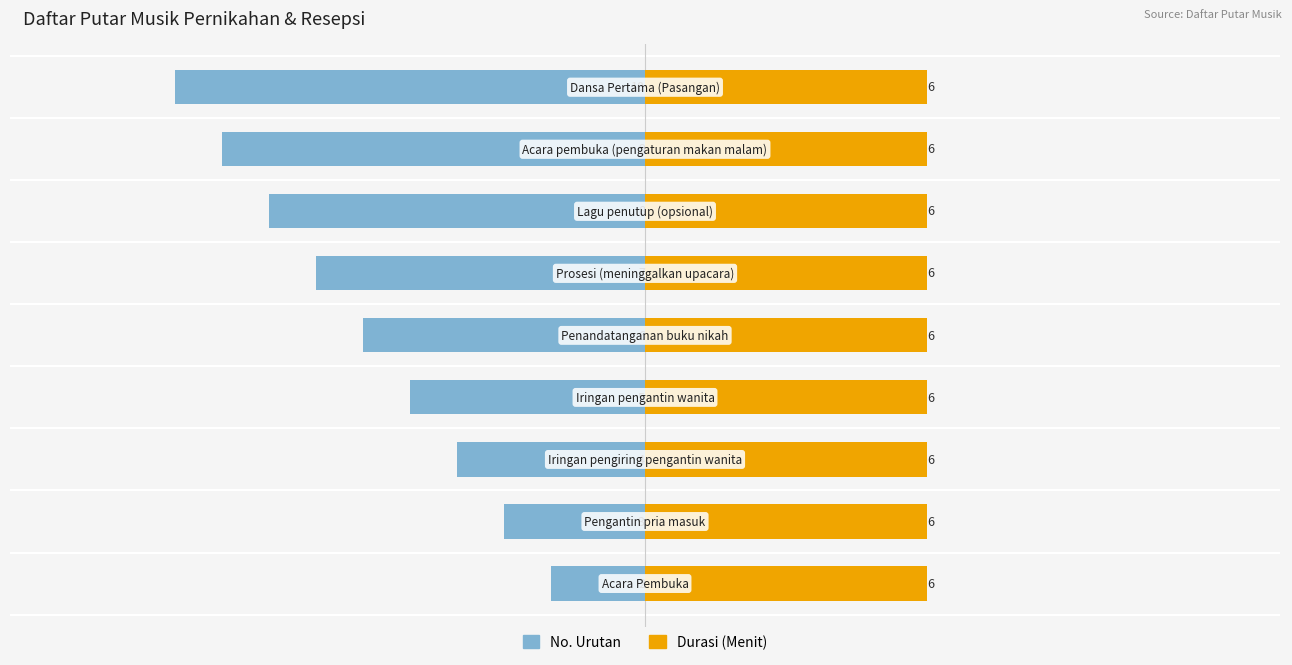

What is the difference between the highest and lowest values at −10?

3.5